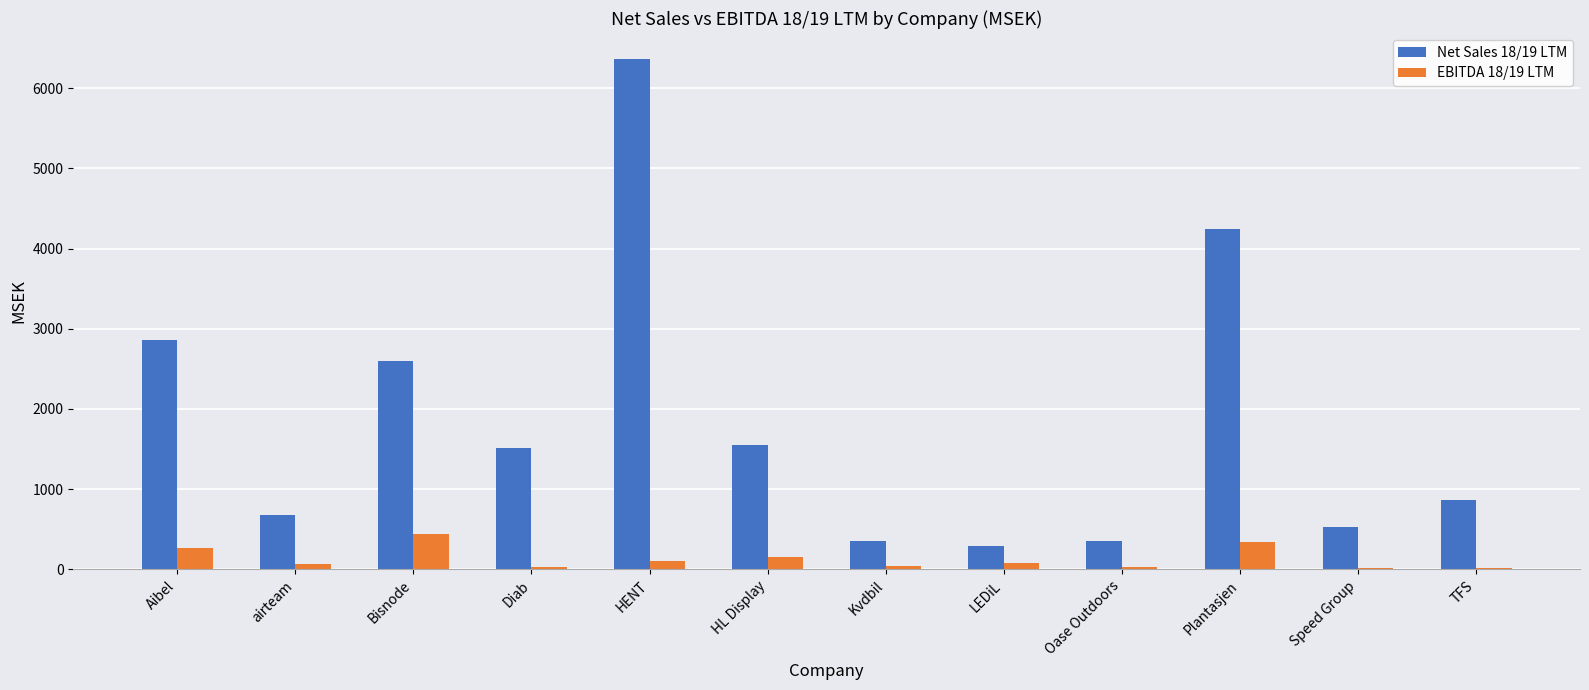

Read the EBITDA 18/19 LTM value at TFS.

17.5